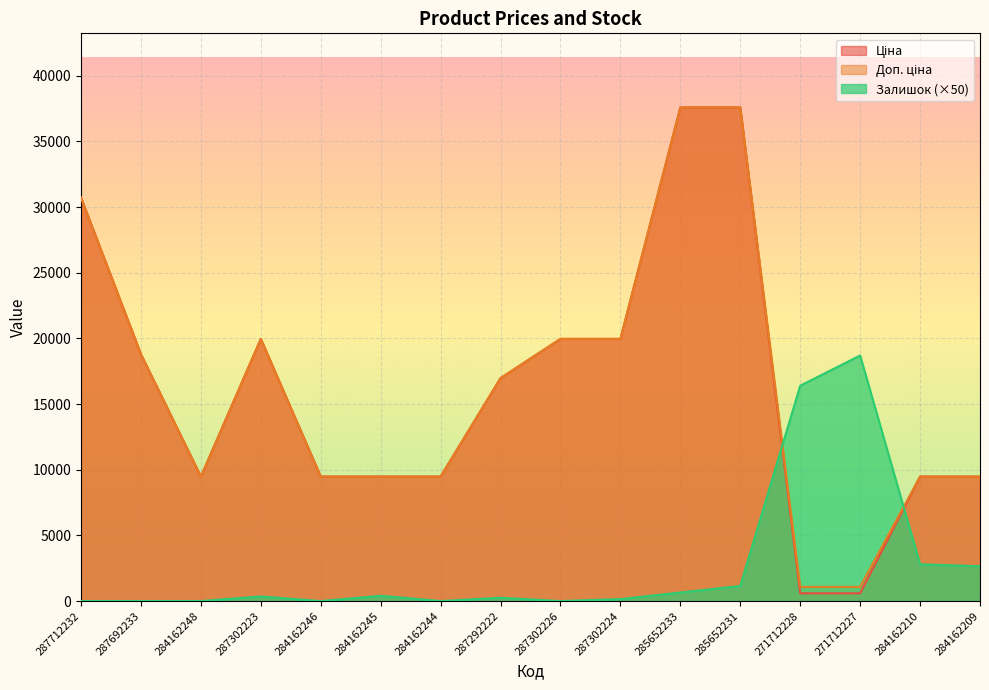

How many interior local peaks does the Залишок series have?

4